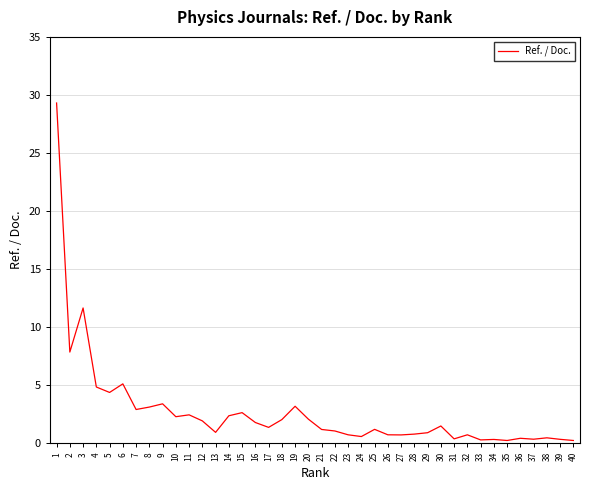

True or false: the data shows 0.6 at 24.

True